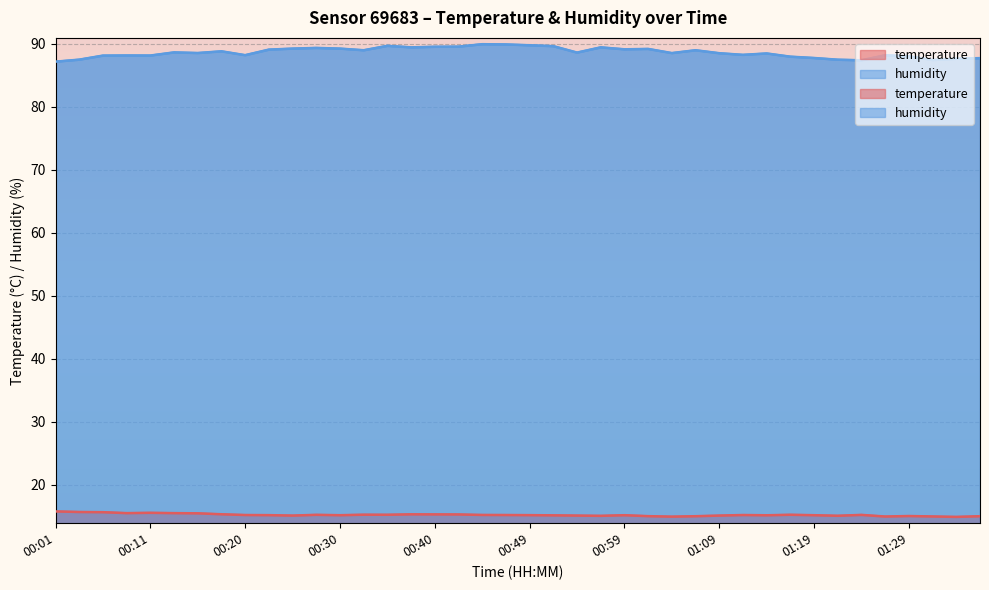

At which label does temperature reach its minimum?

01:34